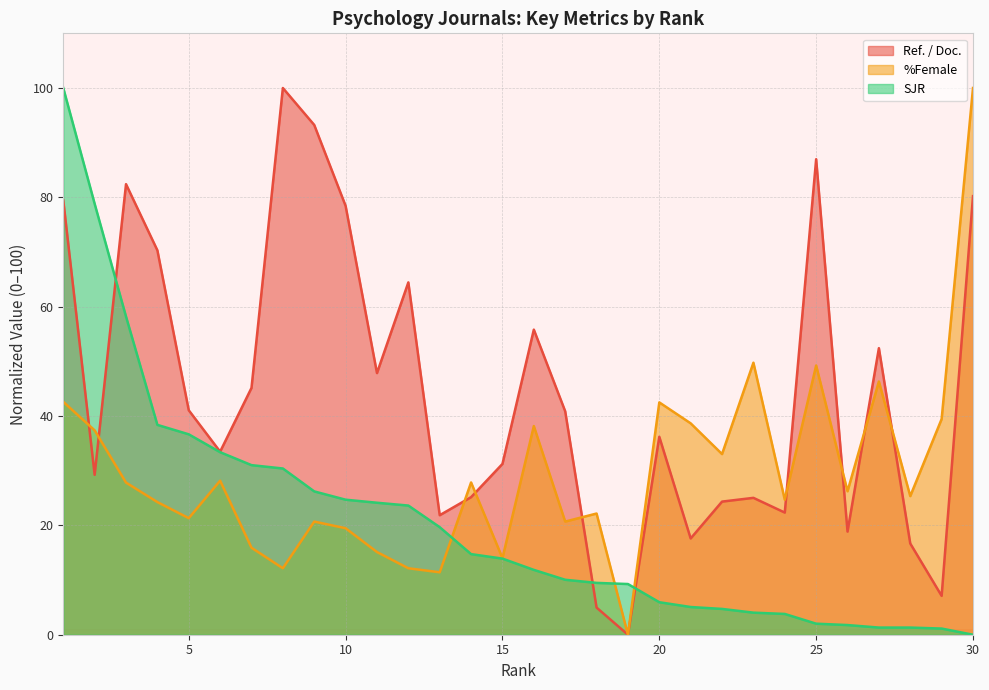

What are all the series names shown in the legend?

Ref. / Doc., %Female, SJR